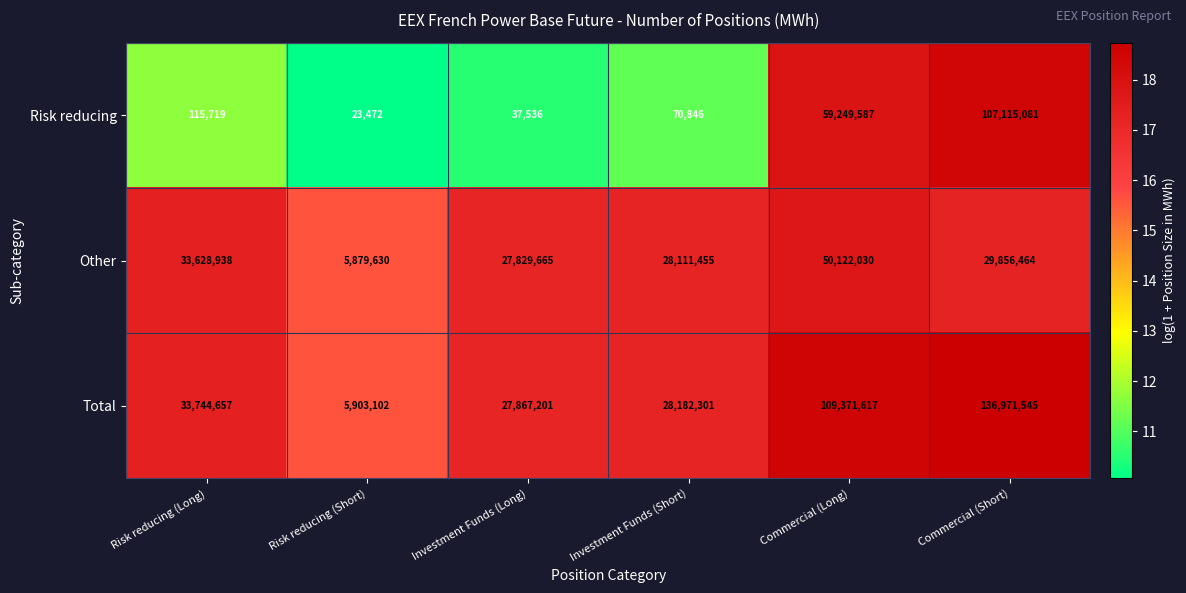

What is the maximum value for Total?

136971545